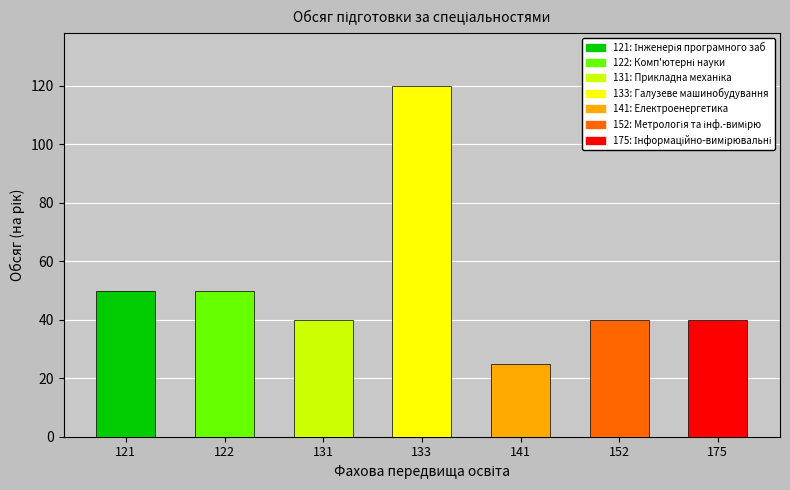

How many data points are less than 40?

1